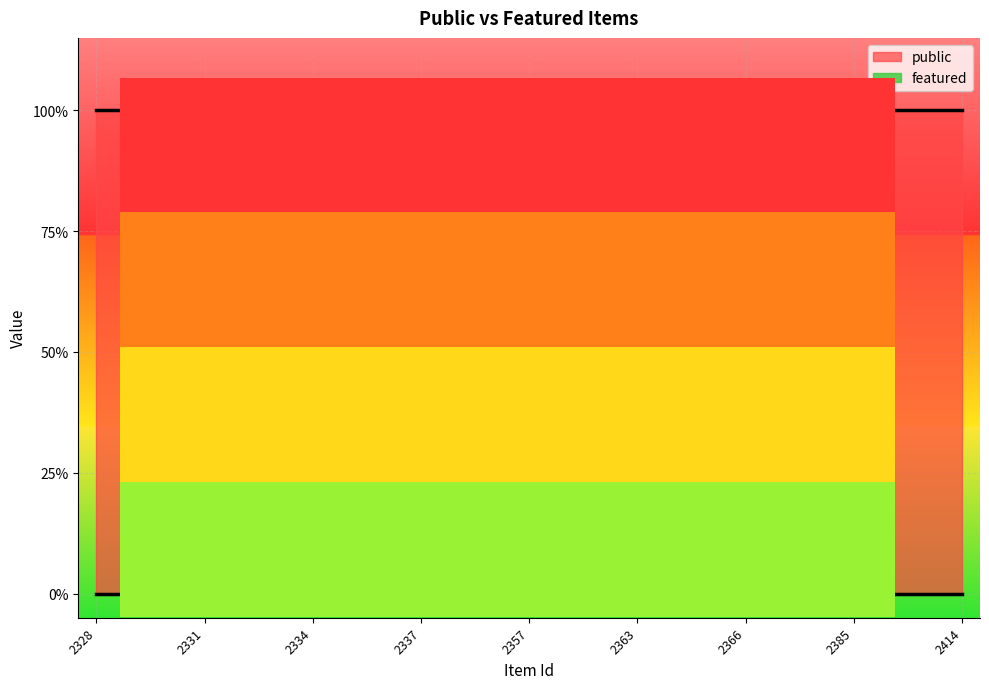

What are all the series names shown in the legend?

public, featured